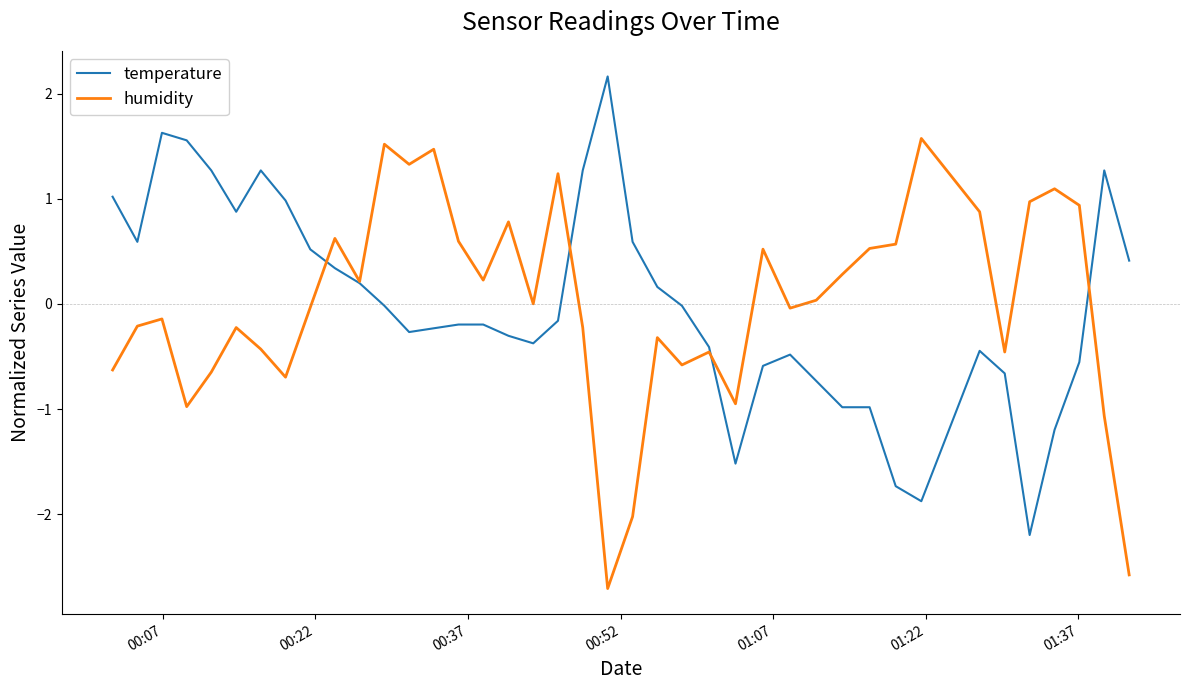

What is the minimum value for temperature?

-2.2